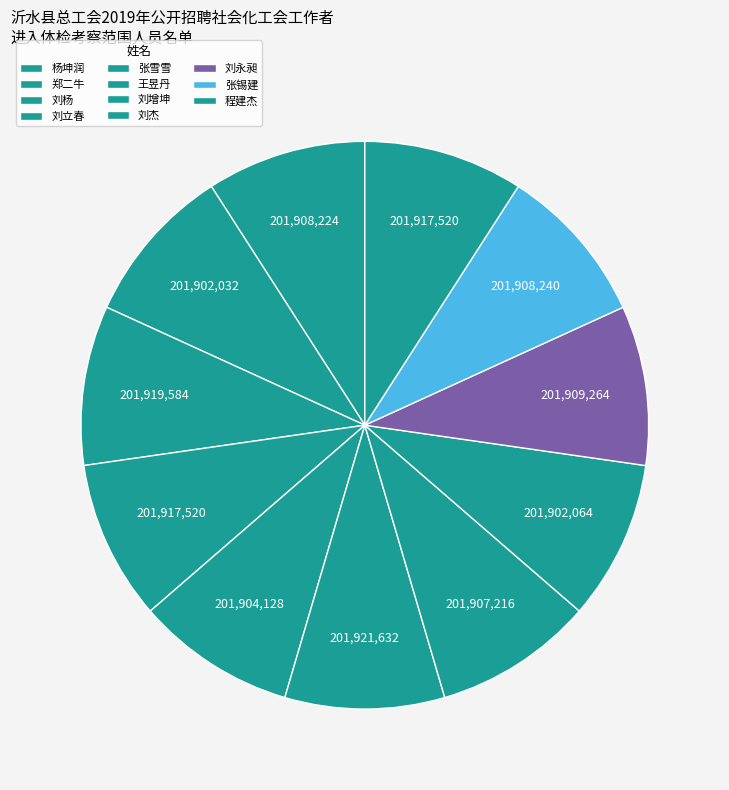

How many segments does this pie chart have?

11